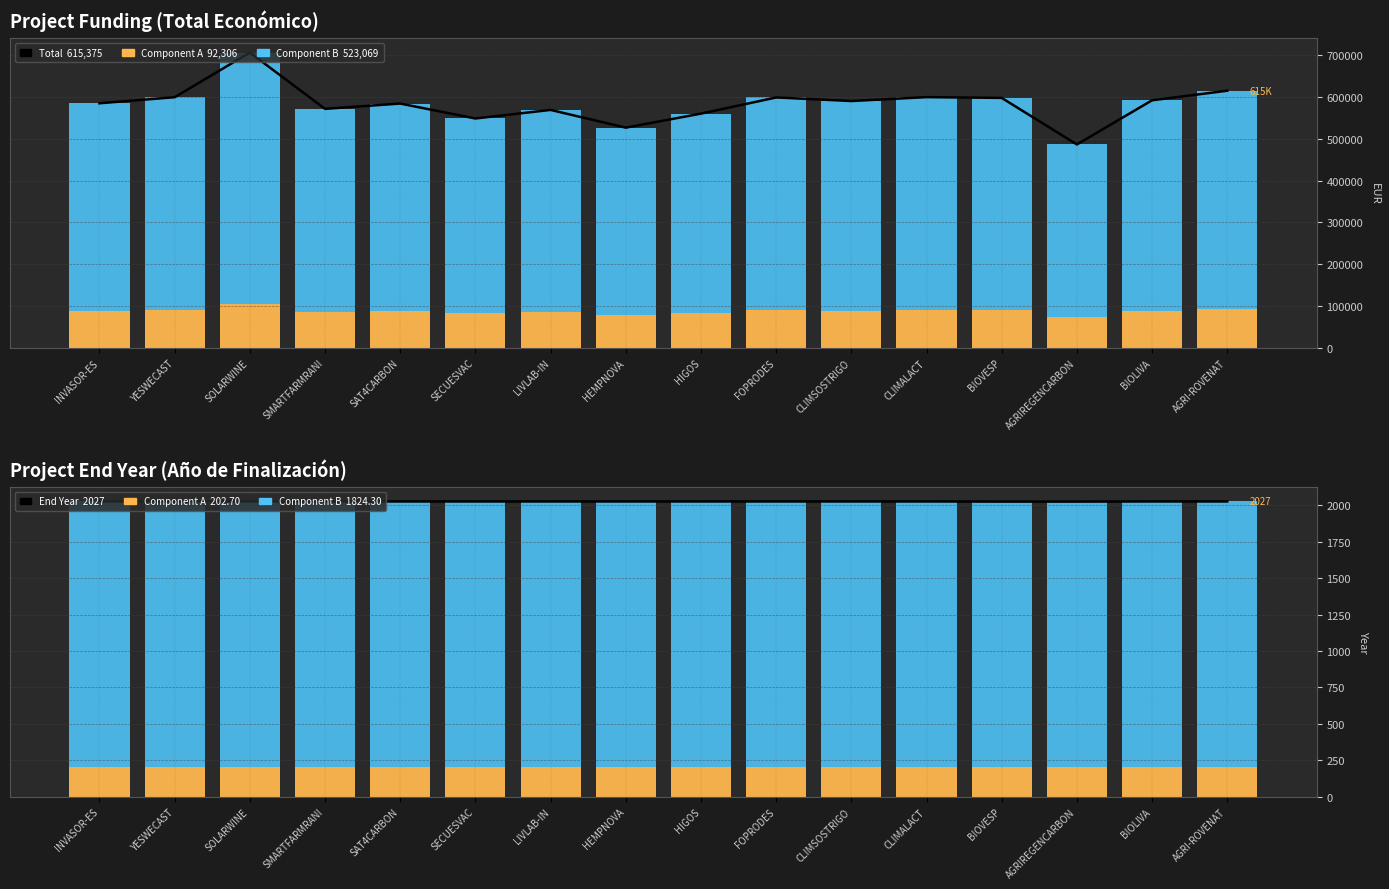

At which category does the chart reach its minimum across all series?

BIOVESP